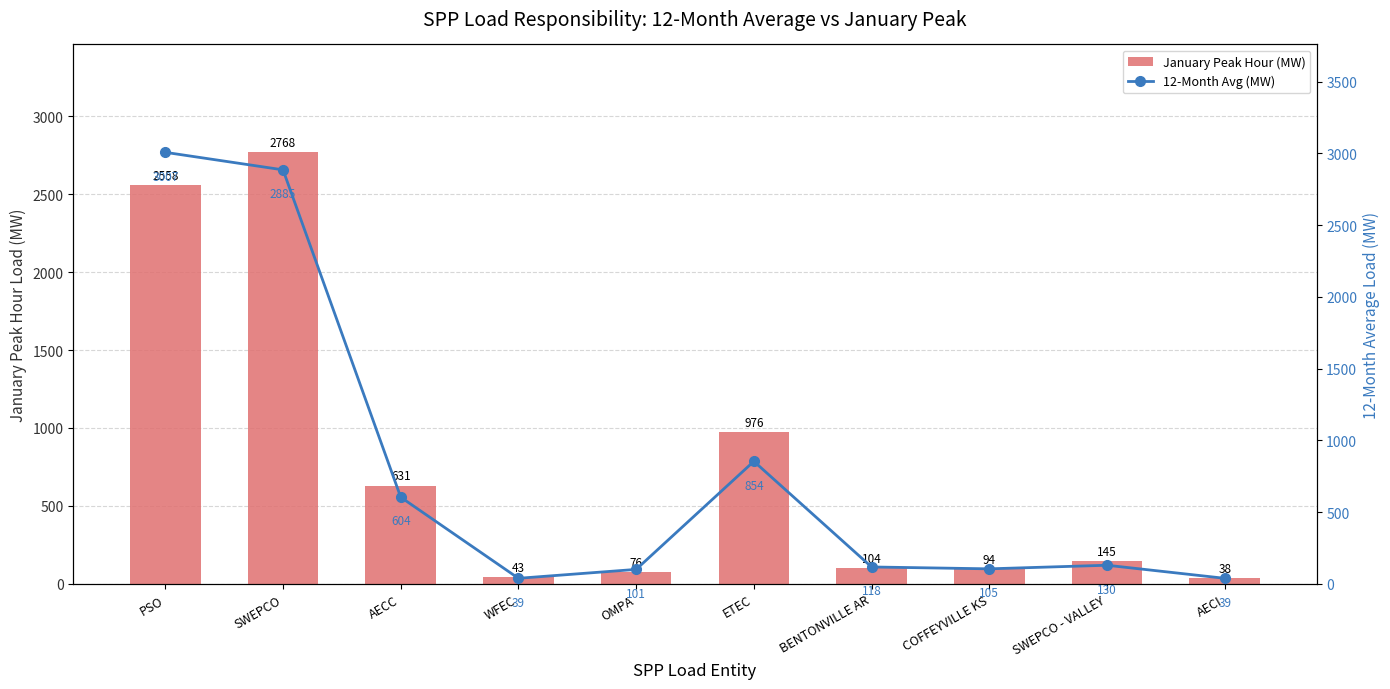

What is the label of the 6th bar from the left?

ETEC